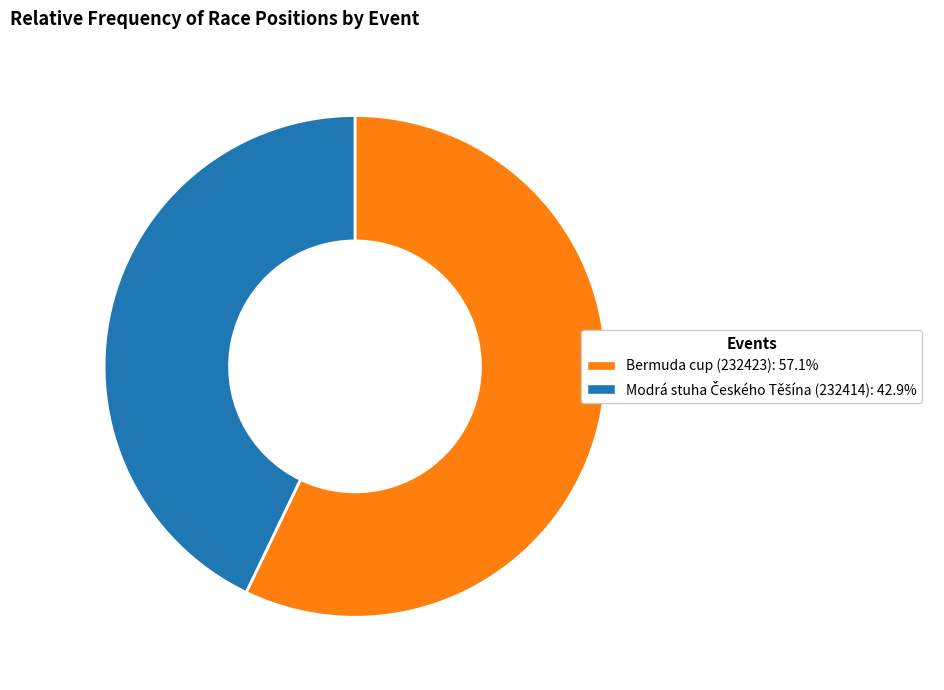

Is it true that Bermuda cup (232423) is 65% of the pie?

False